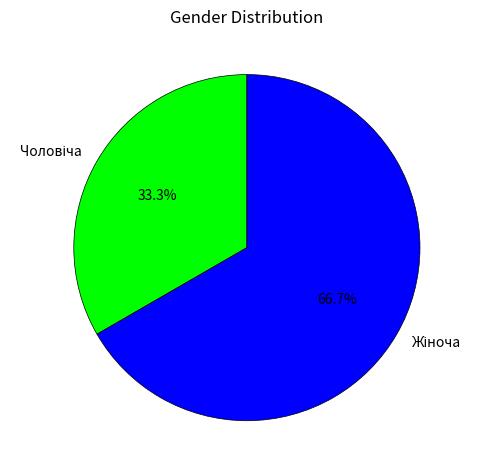

To the nearest percent, what is the average slice percentage?

50%